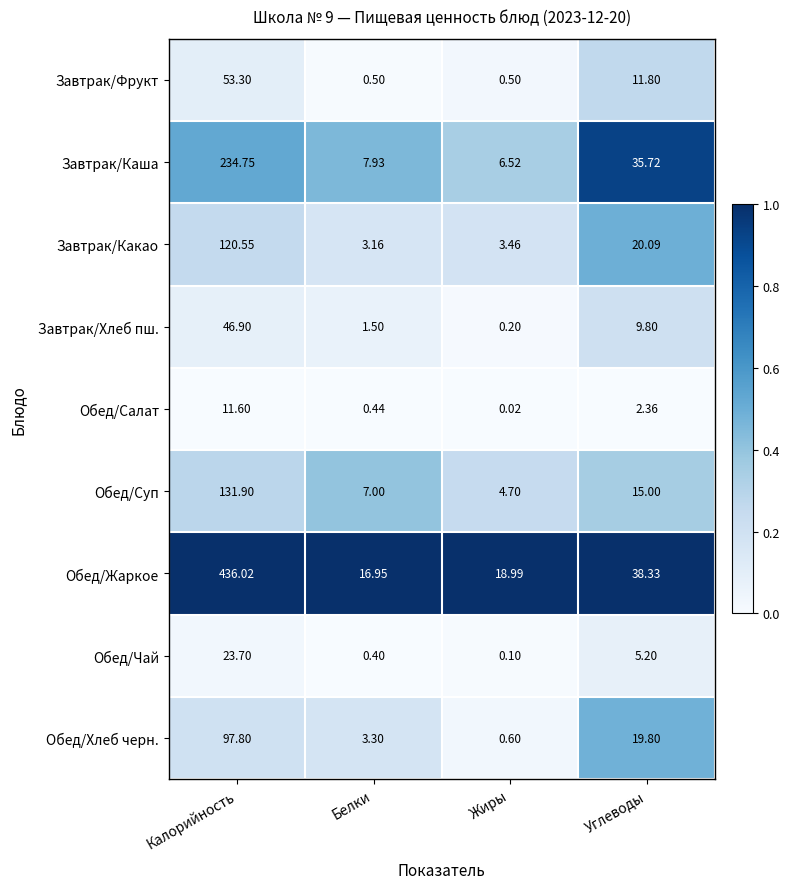

Which series changed the most between Жиры and Углеводы?

Завтрак/Каша